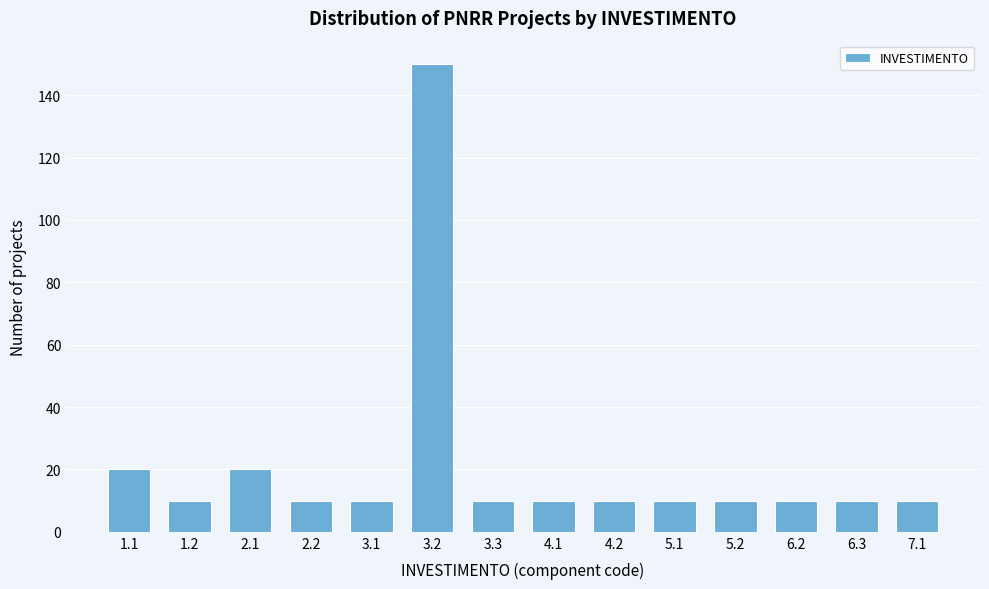

Reading right to left, what are all the values shown in this chart?

7.1=10	6.3=10	6.2=10	5.2=10	5.1=10	4.2=10	4.1=10	3.3=10	3.2=150	3.1=10	2.2=10	2.1=20	1.2=10	1.1=20